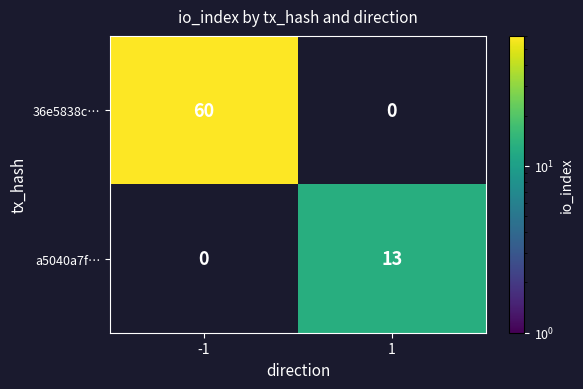

The 36e5838c… series shows 60 at -1. True or false?

True